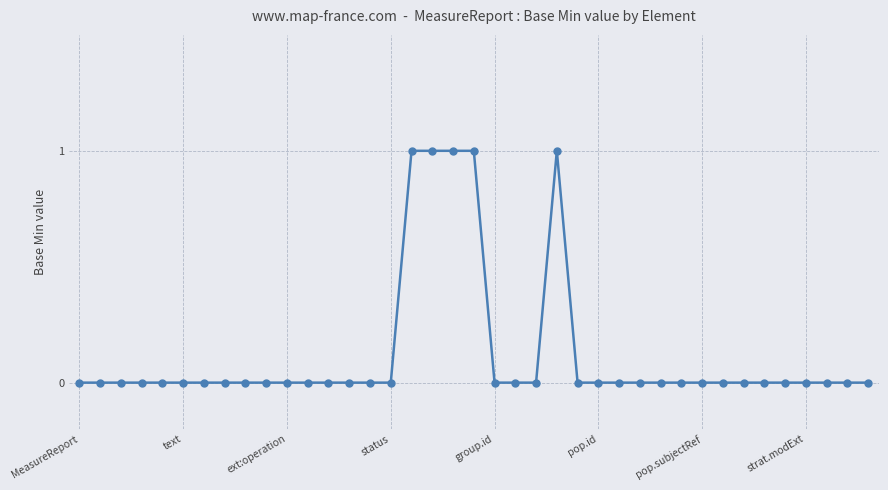

What is the sum of all values?

5